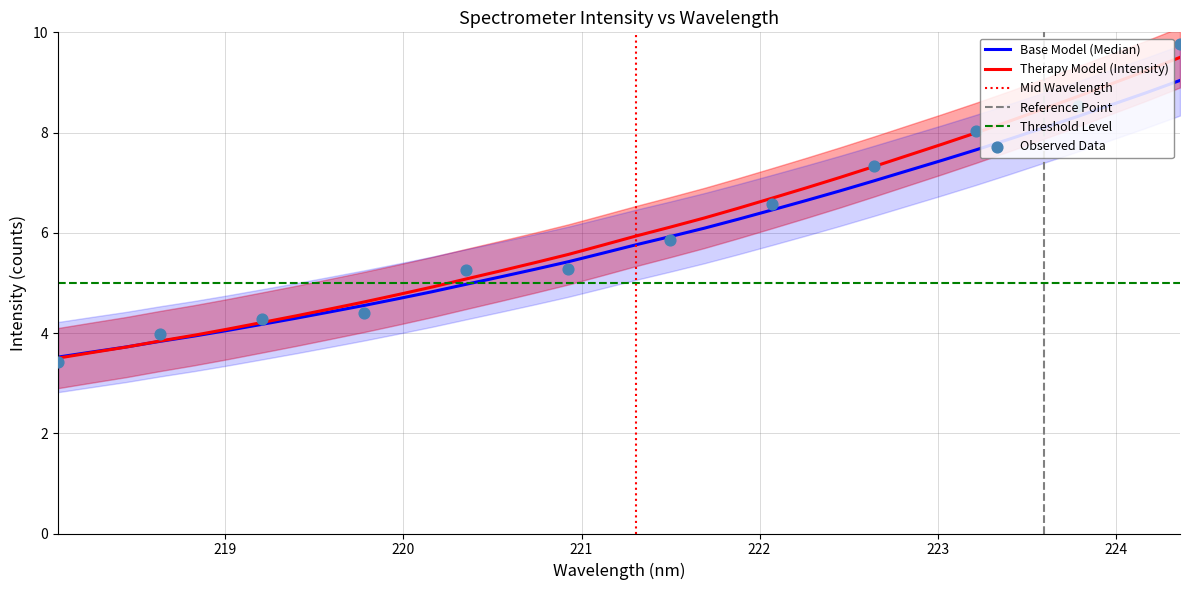

What is the ratio of the value at 219.0156 to the value at 220.3533?

0.8